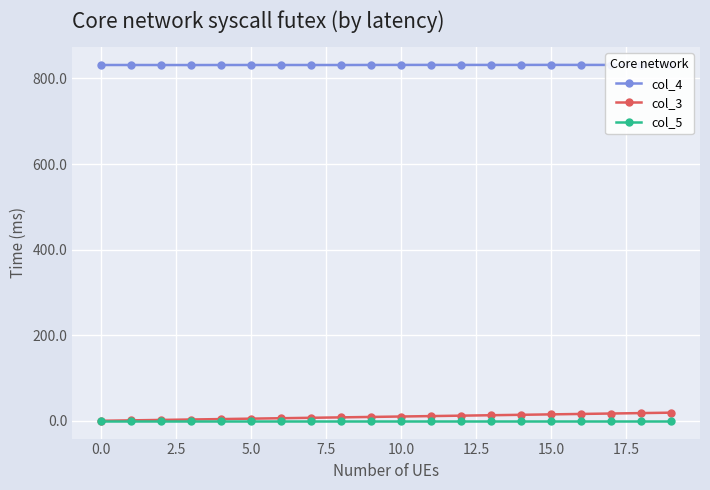

Does the chart have visible grid lines?

Yes